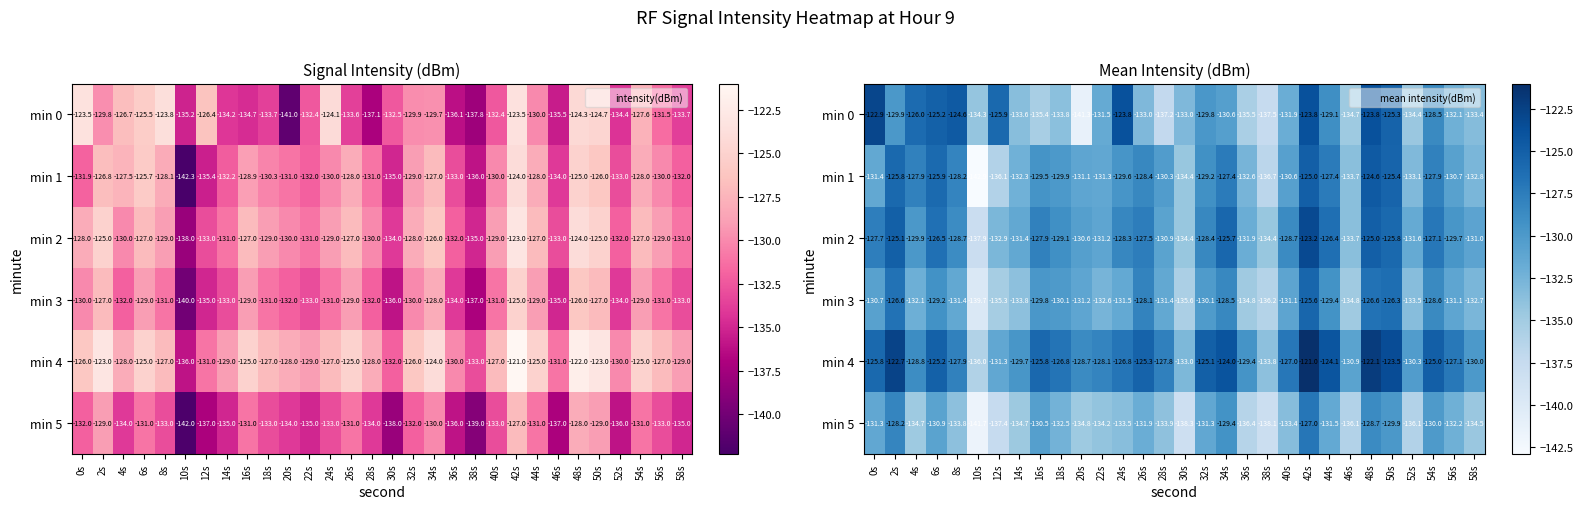

The min 1 series shows -131.4 at 0s. True or false?

True